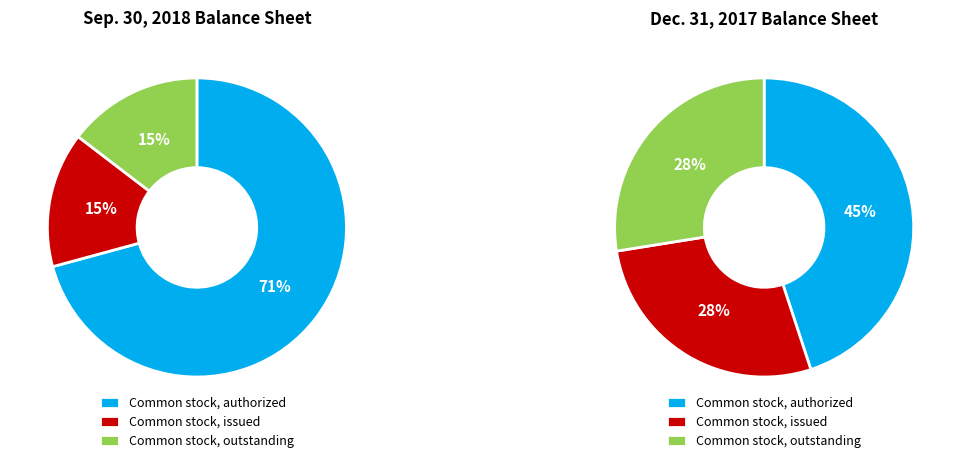

To the nearest percent, what is the difference between the largest and smallest slice percentages?

56%